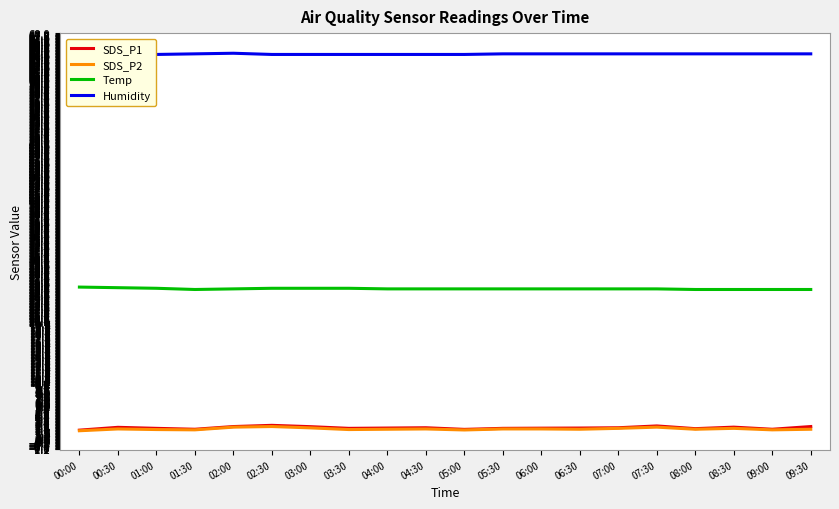

Does the chart display data point markers on the line(s)?

No